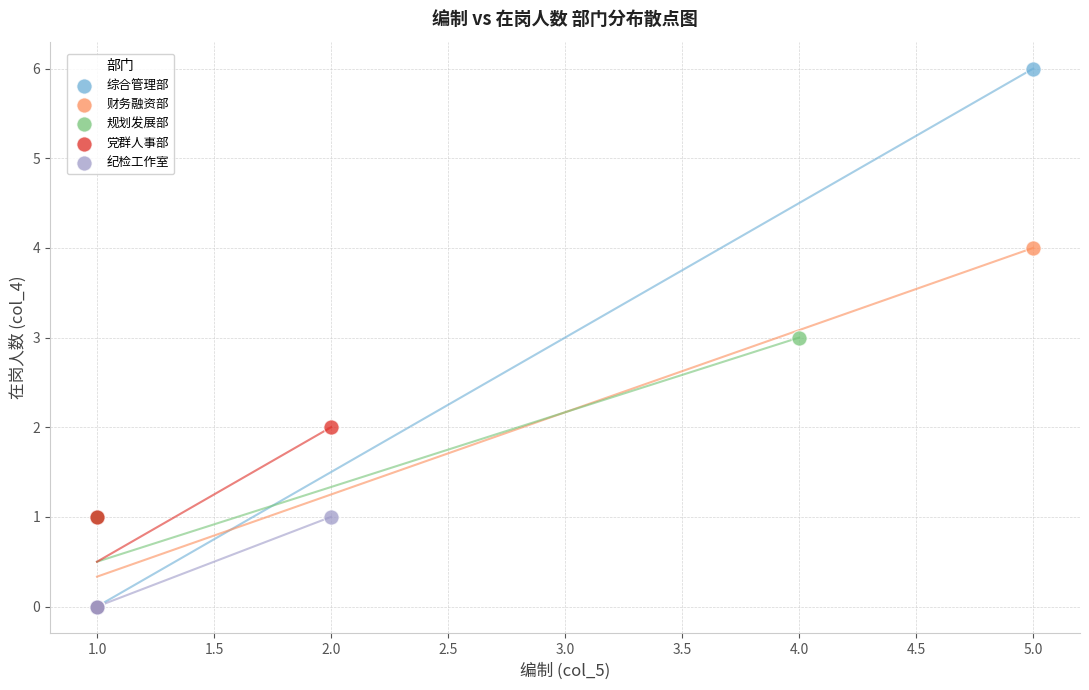

Which series reaches the maximum Y coordinate?

综合管理部